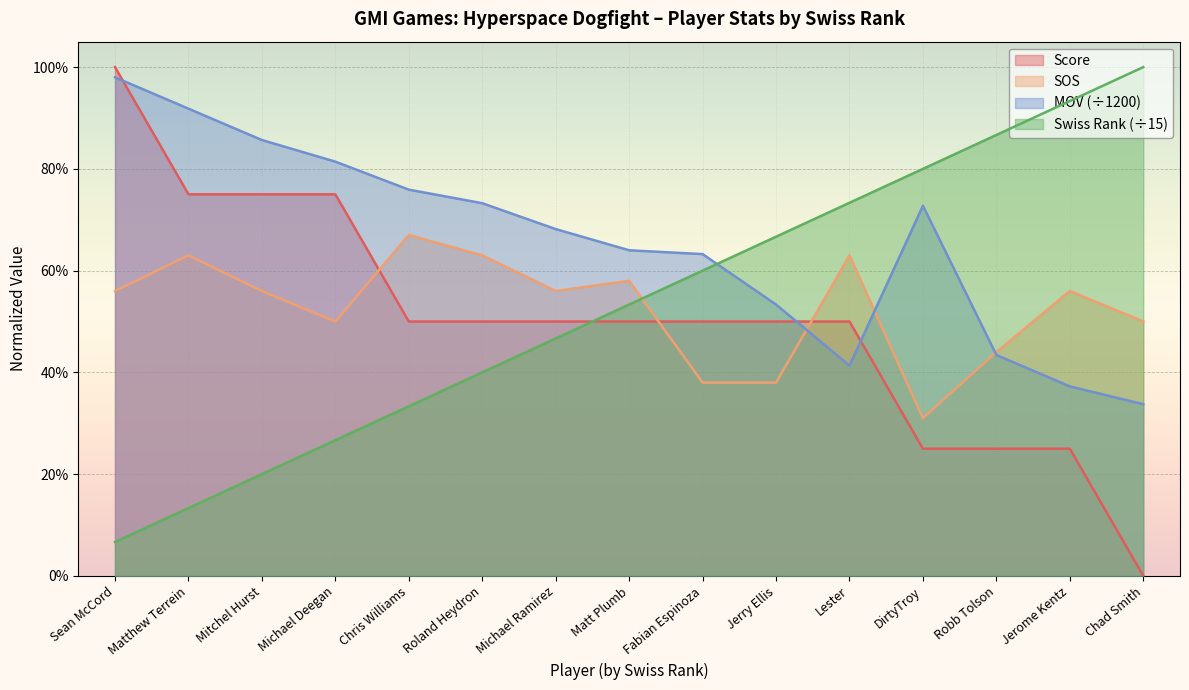

True or false: sos has a value of 0.9 at Matthew Terrein.

False